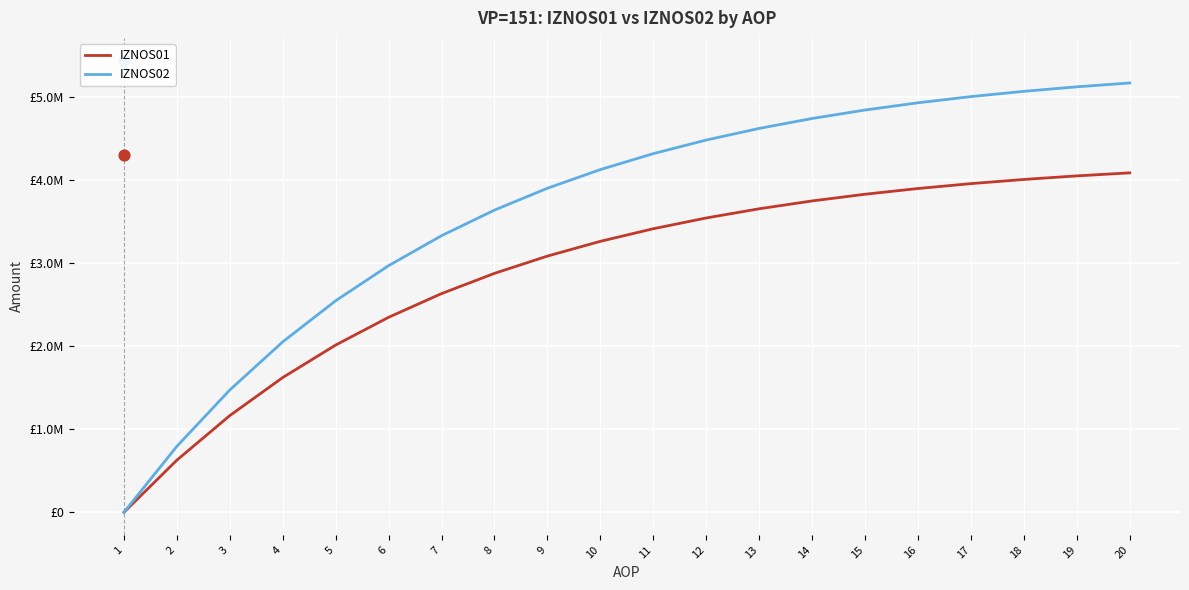

What is the total value across all series at 11?

7736070.6